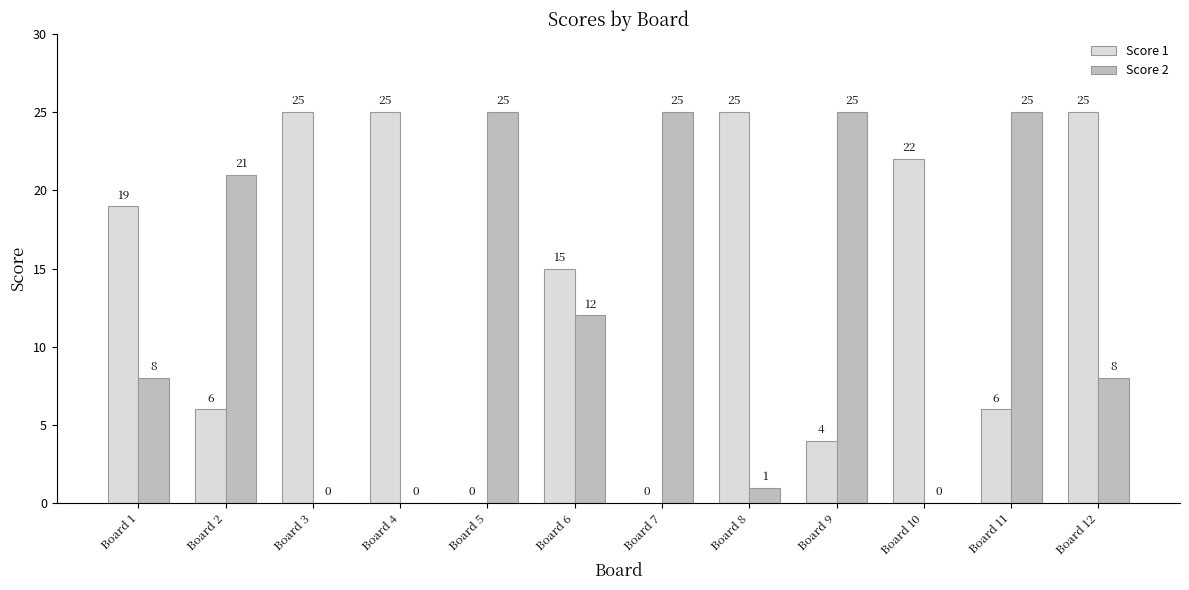

Which series changed the most between Board 5 and Board 6?

Score 1